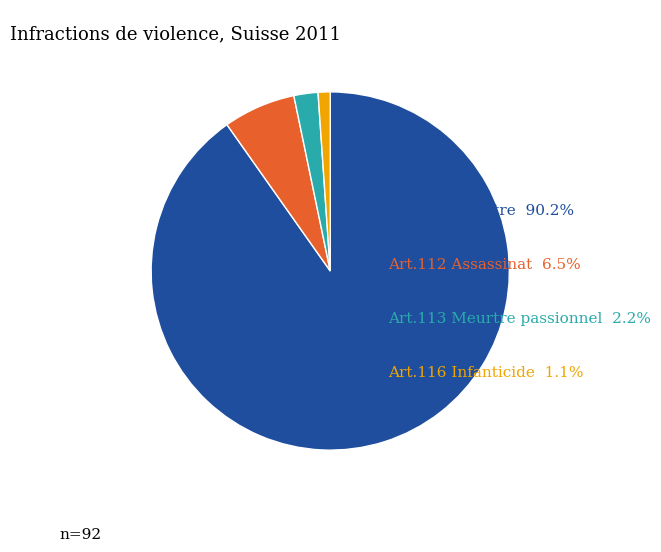

Does any single category account for the majority?

Yes